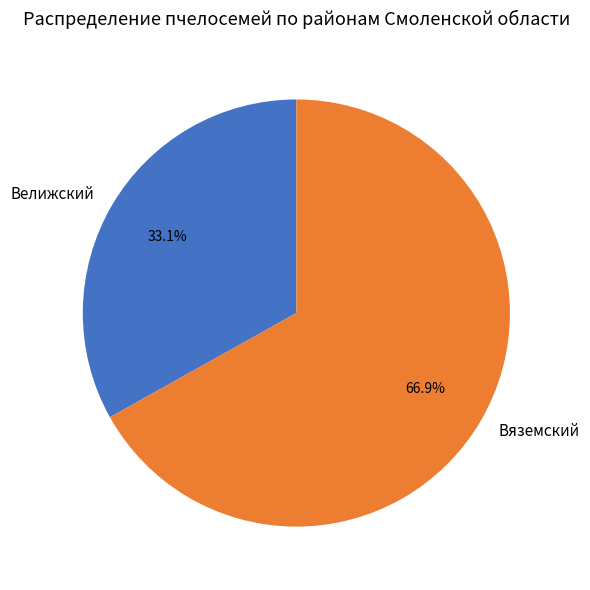

How much of the chart is everything except Вяземский?

33.1%